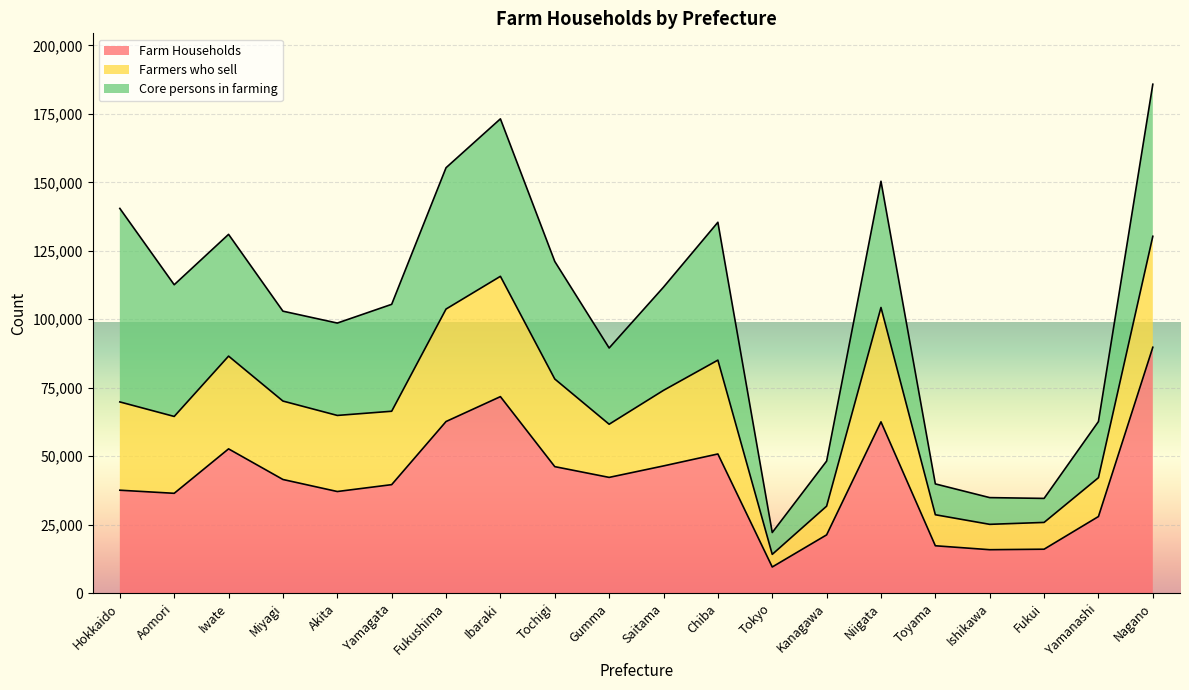

At which label does Farm Households reach its minimum?

Tokyo